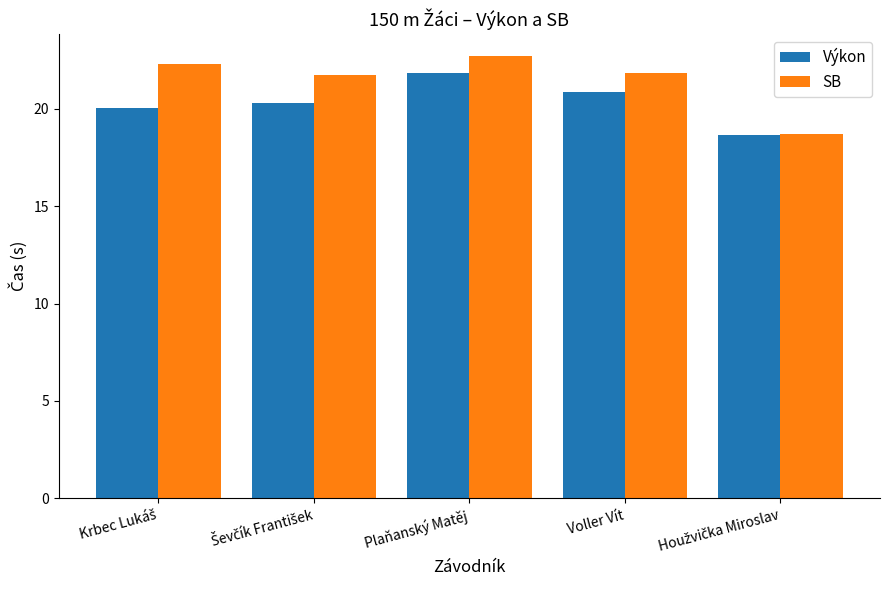

Which series has the widest spread of values?

SB